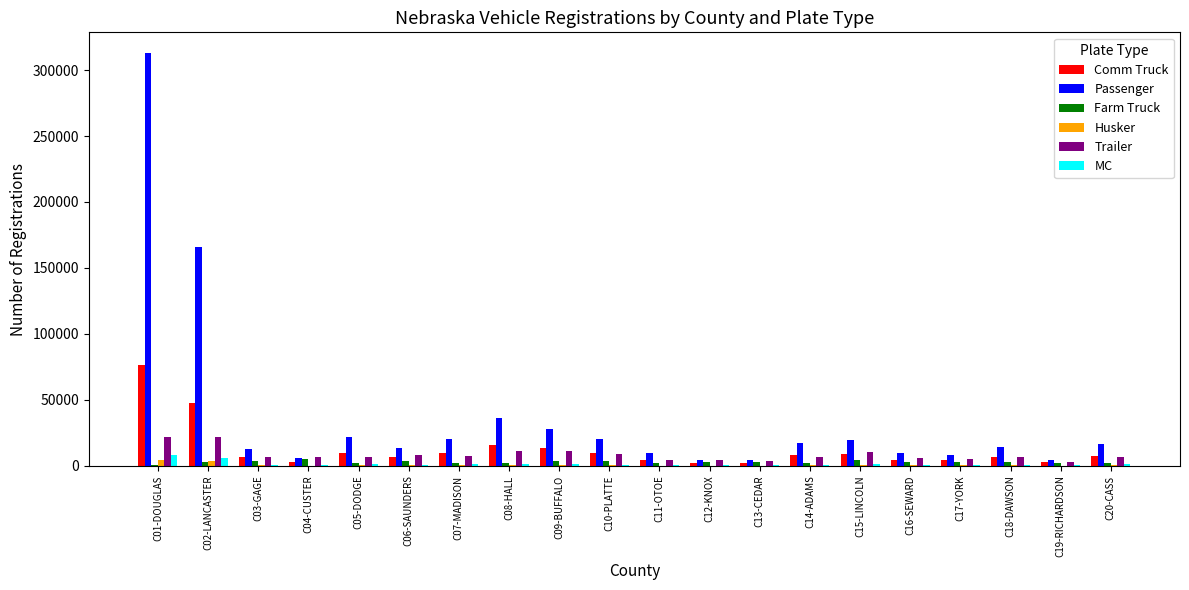

What is the sum of all Trailer values?

166007